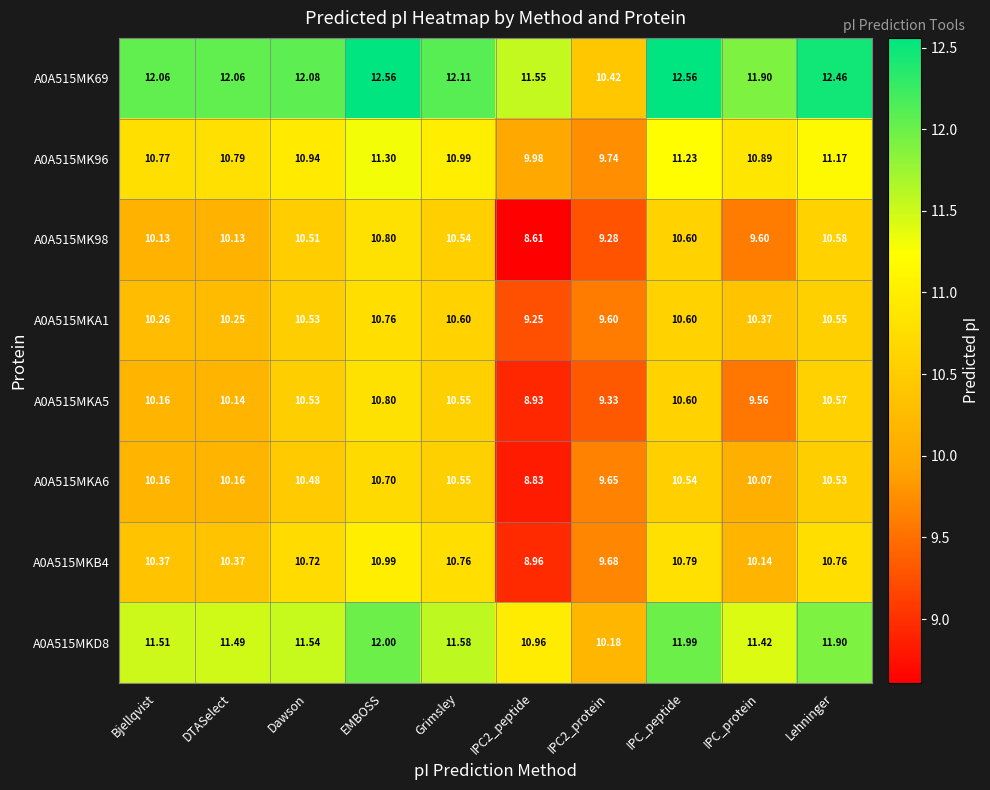

Which series has the largest range (max minus min)?

A0A515MK98